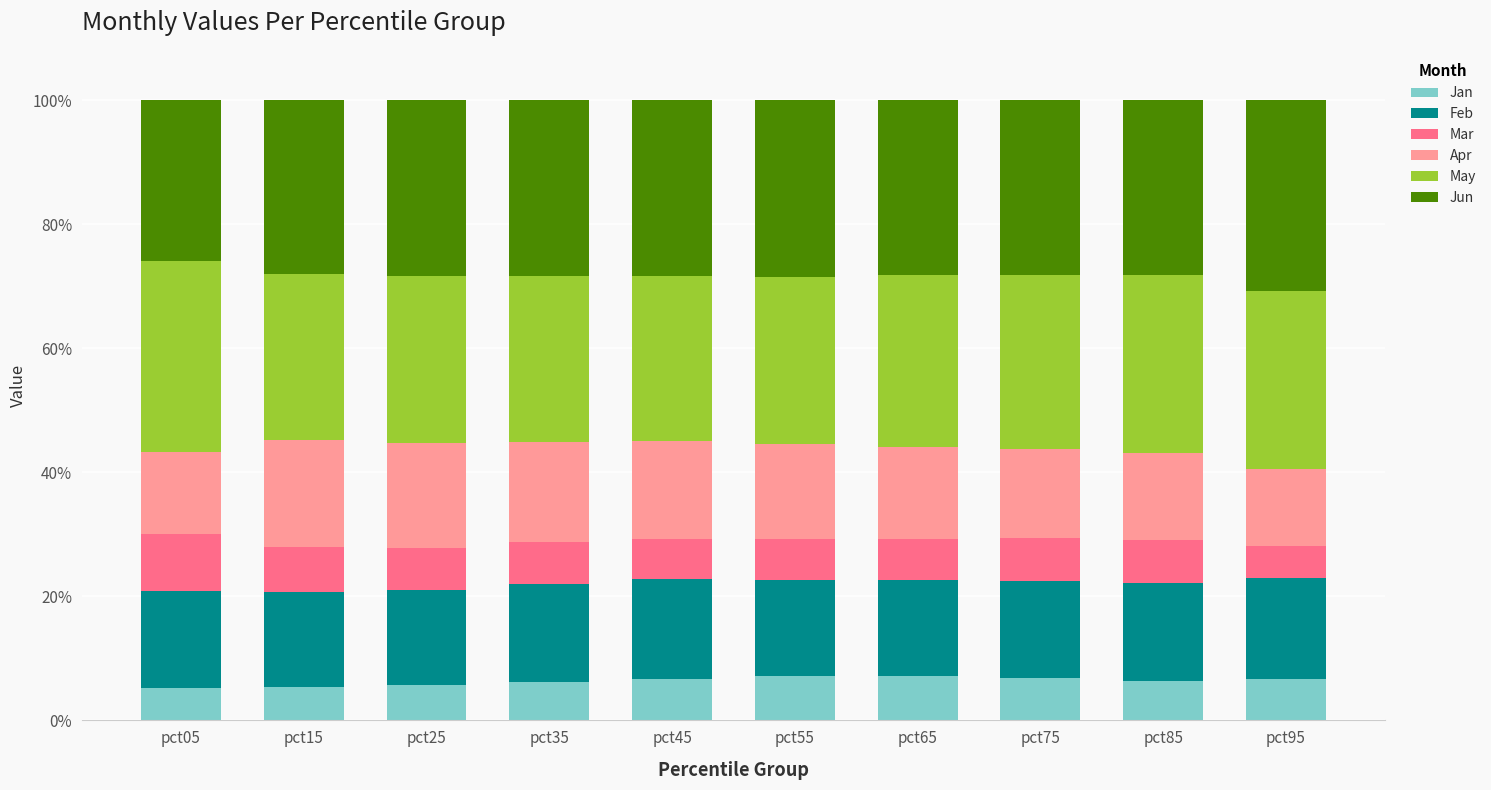

Which has a higher value, pct25 or pct75?

pct75